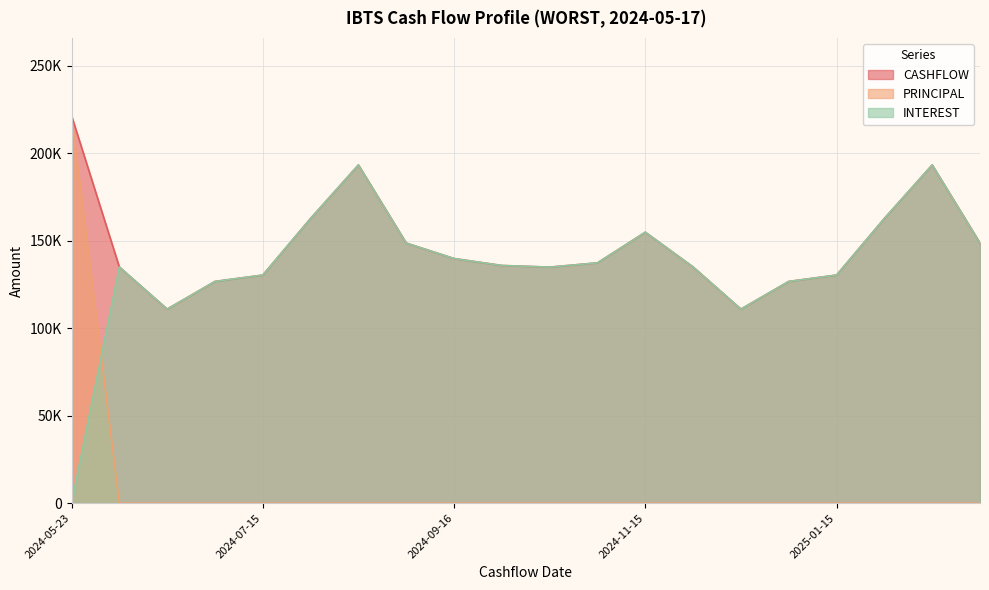

In INTEREST, how many points are lower than both neighbors (excluding endpoints)?

3